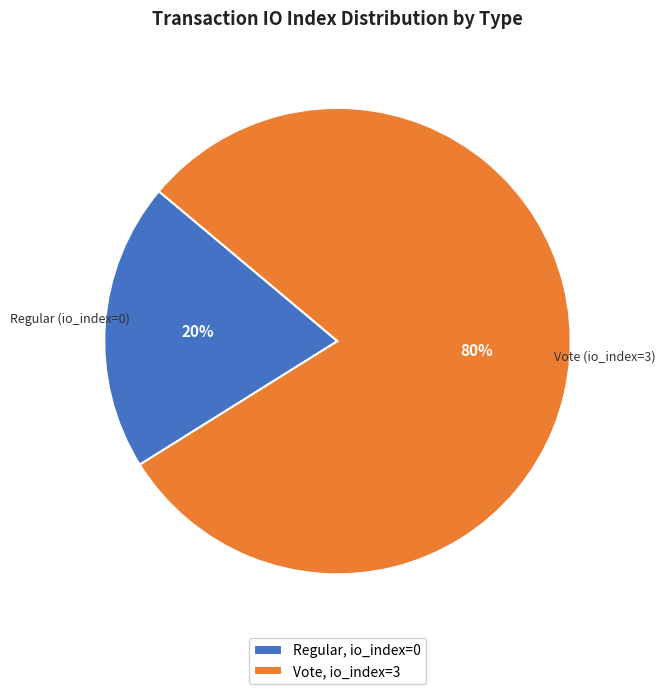

The Regular, io_index=0 slice represents 20% of the pie. True or false?

True